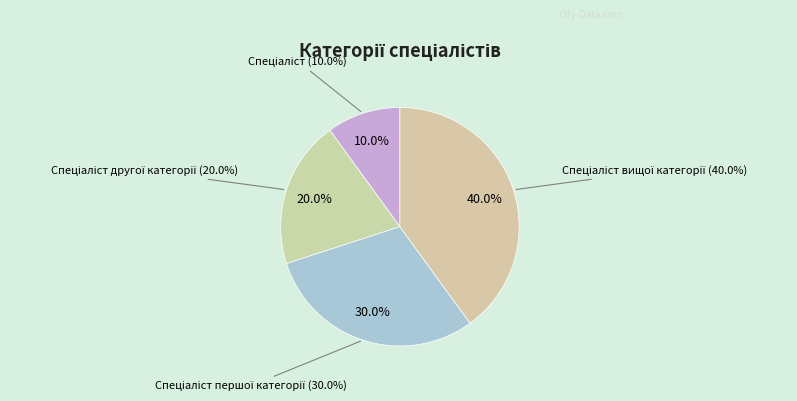

The Спеціаліст другої категорії slice represents 28% of the pie. True or false?

False